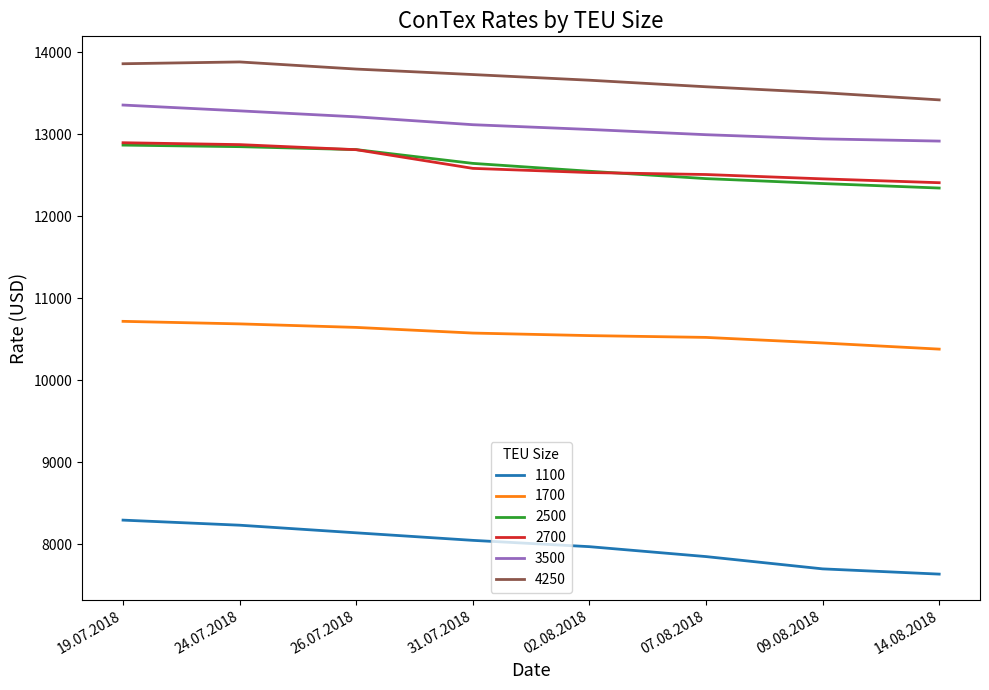

What is the minimum value for 3500?

12918